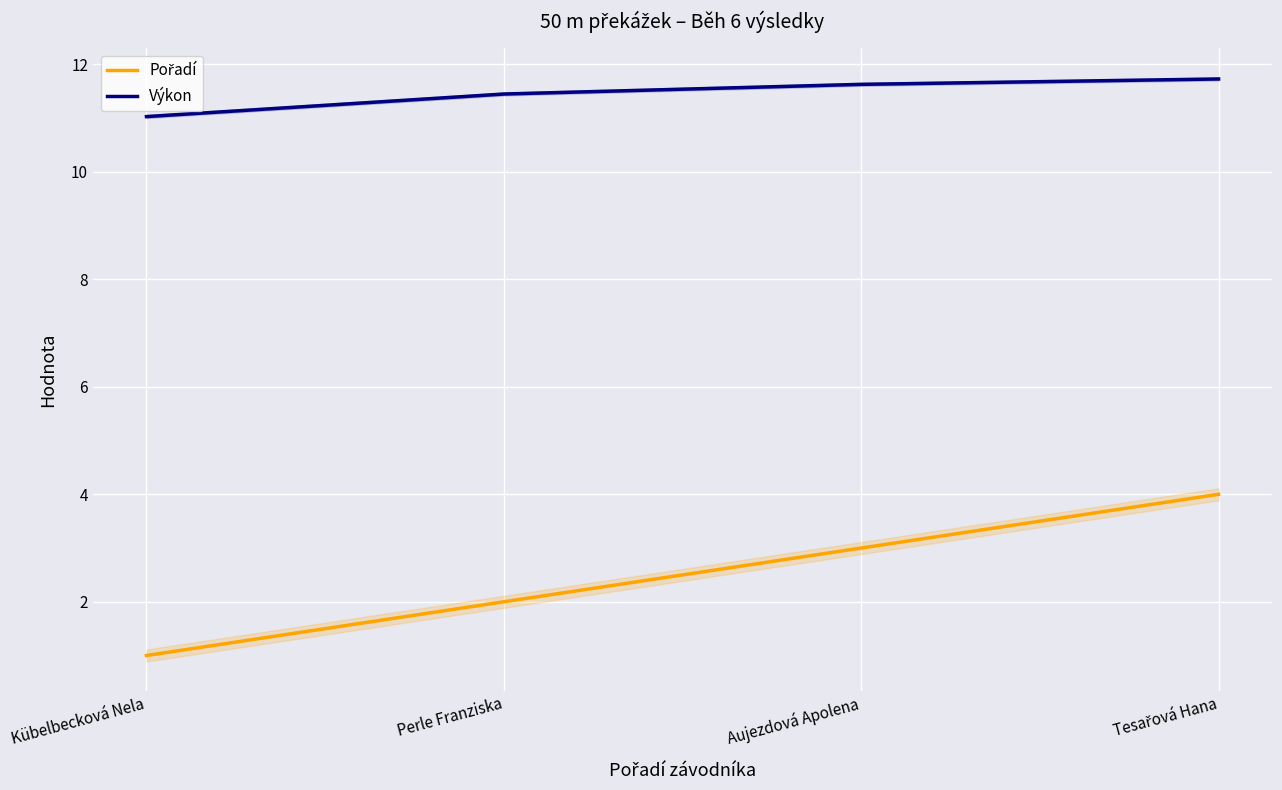

What position from the left is Aujezdová Apolena?

3